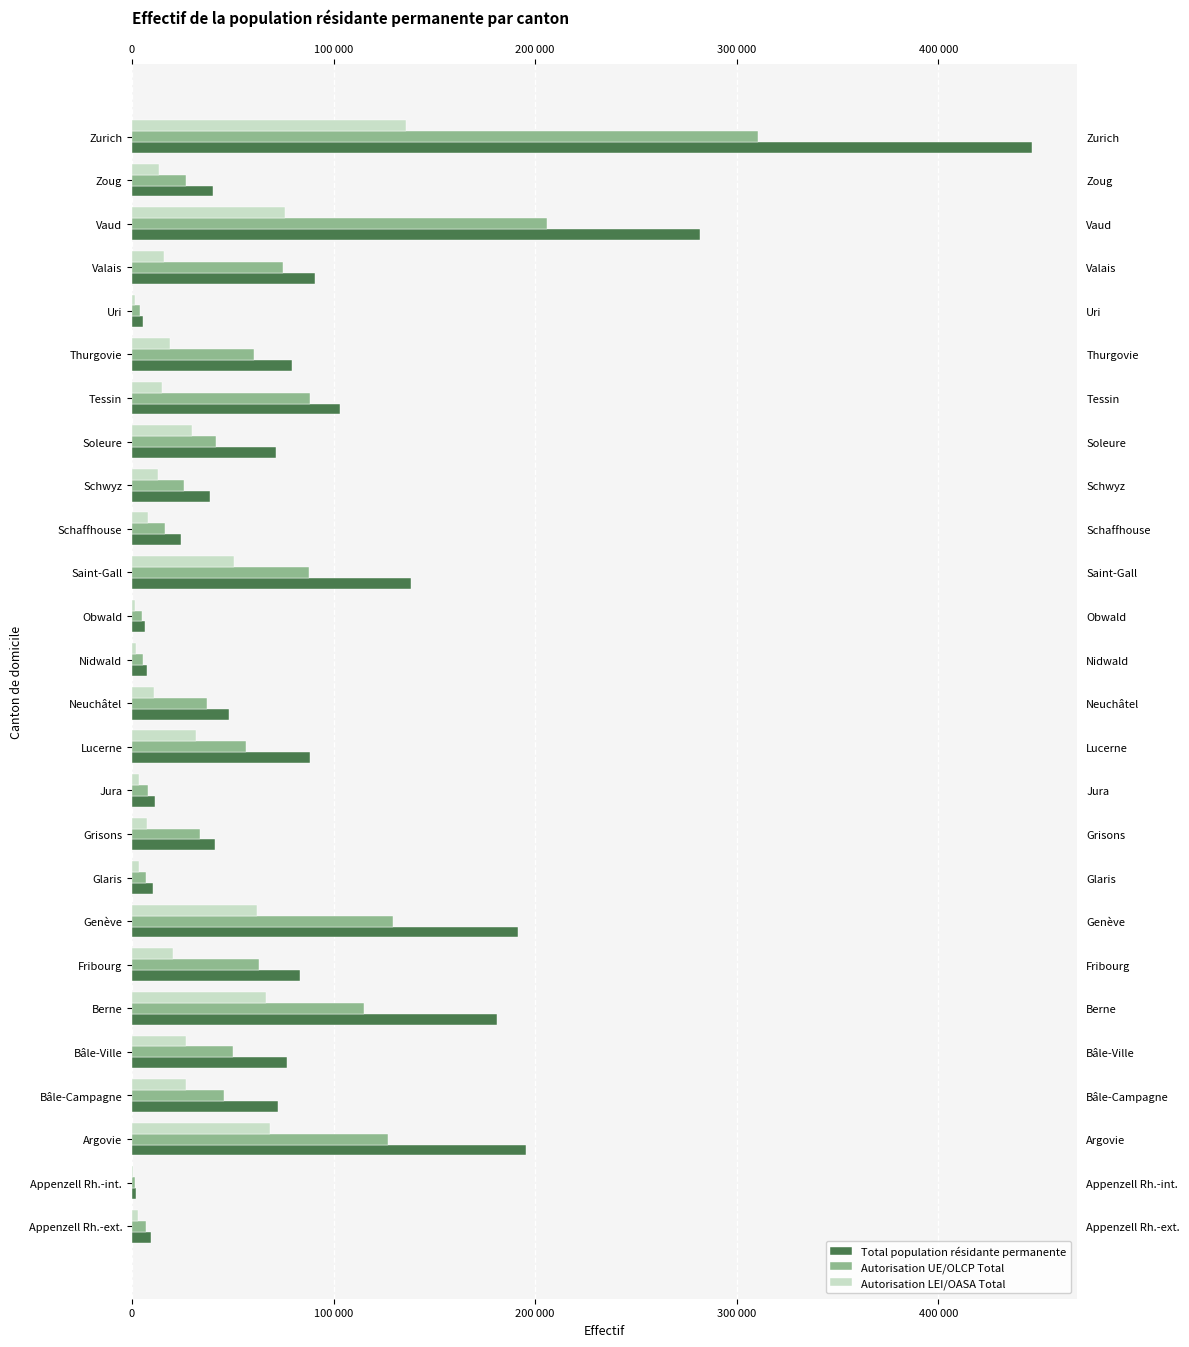

What position from the right is Appenzell Rh.-ext.?

26